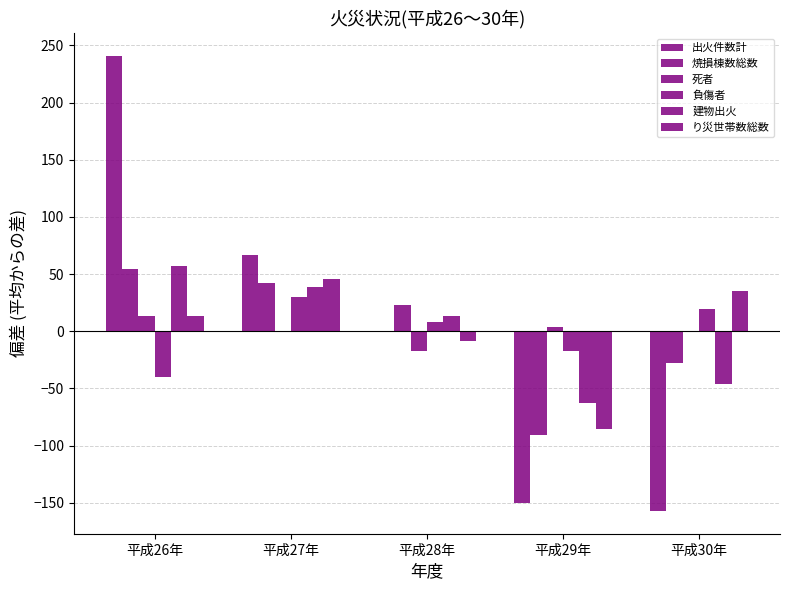

How many data points does each series have?

5